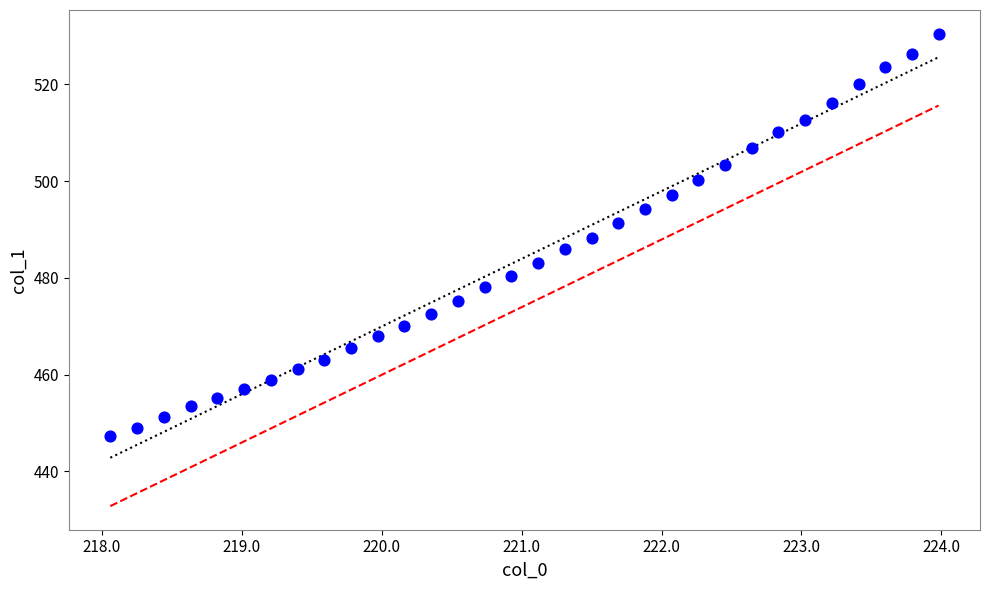

What is the range of X values (max minus min)?

5.9